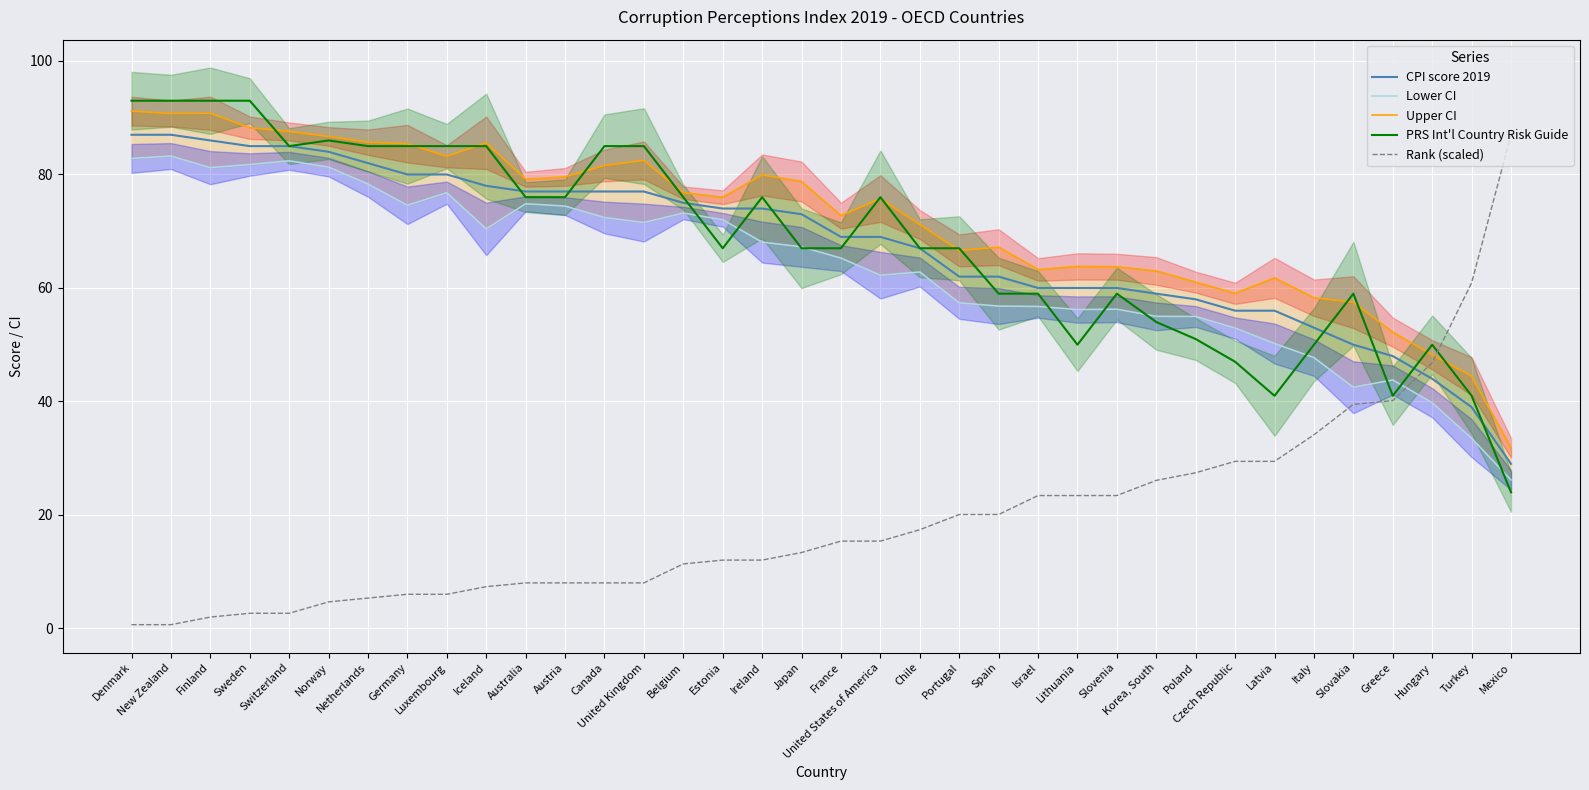

The value of Rank (scaled) at Greece is 54.8. True or false?

False